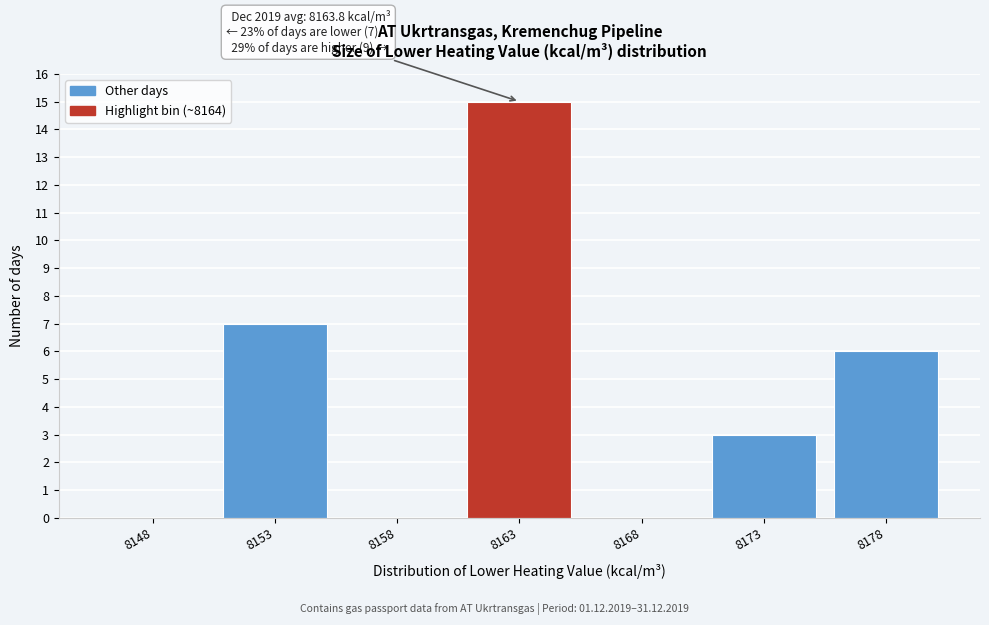

Reading left to right, transcribe all the data shown in this chart.

8148=0	8153=7	8158=0	8163=15	8168=0	8173=3	8178=6